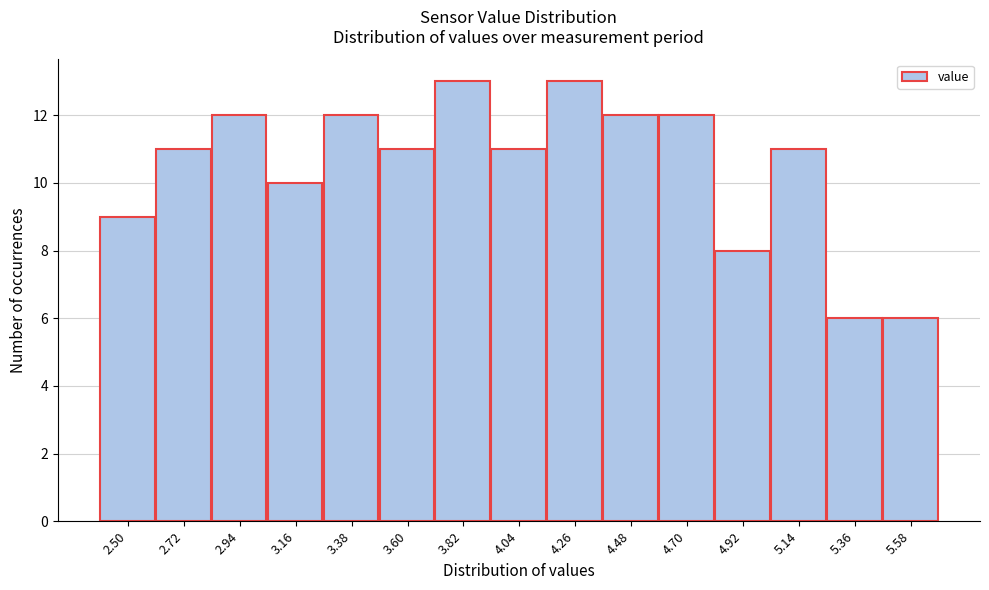

Reading left to right, transcribe all the data shown in this chart.

2.50=9	2.72=11	2.94=12	3.16=10	3.38=12	3.60=11	3.82=13	4.04=11	4.26=13	4.48=12	4.70=12	4.92=8	5.14=11	5.36=6	5.58=6